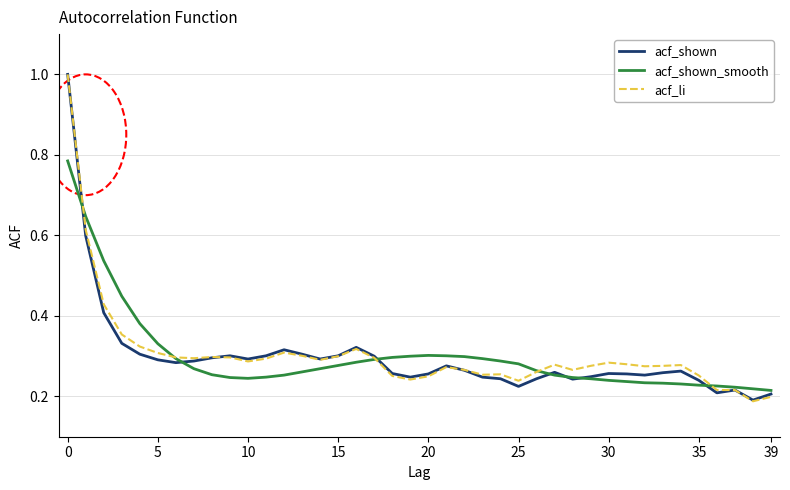

What is the maximum value shown in the chart?

1.0